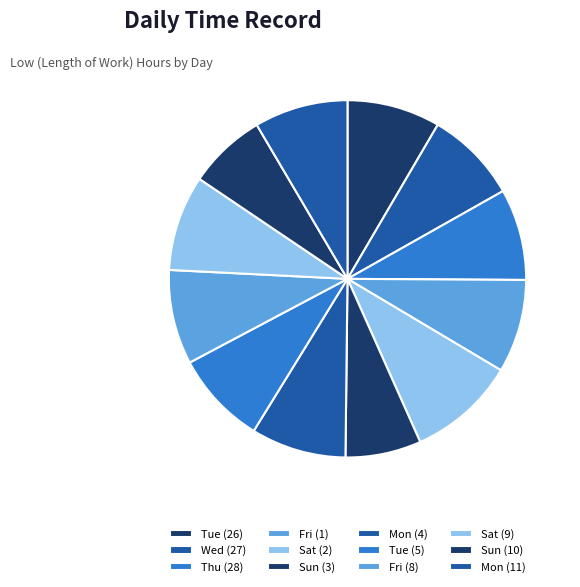

Count the number of slices in the pie.

12